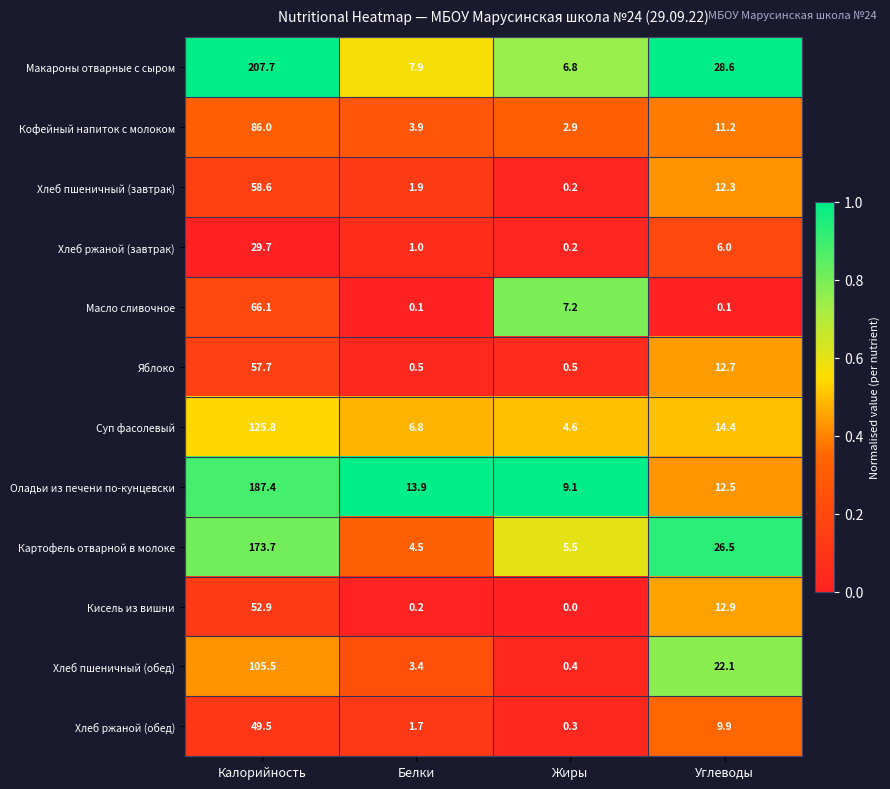

True or false: Кофейный напиток с молоком has a value of 86.0 at Калорийность.

True